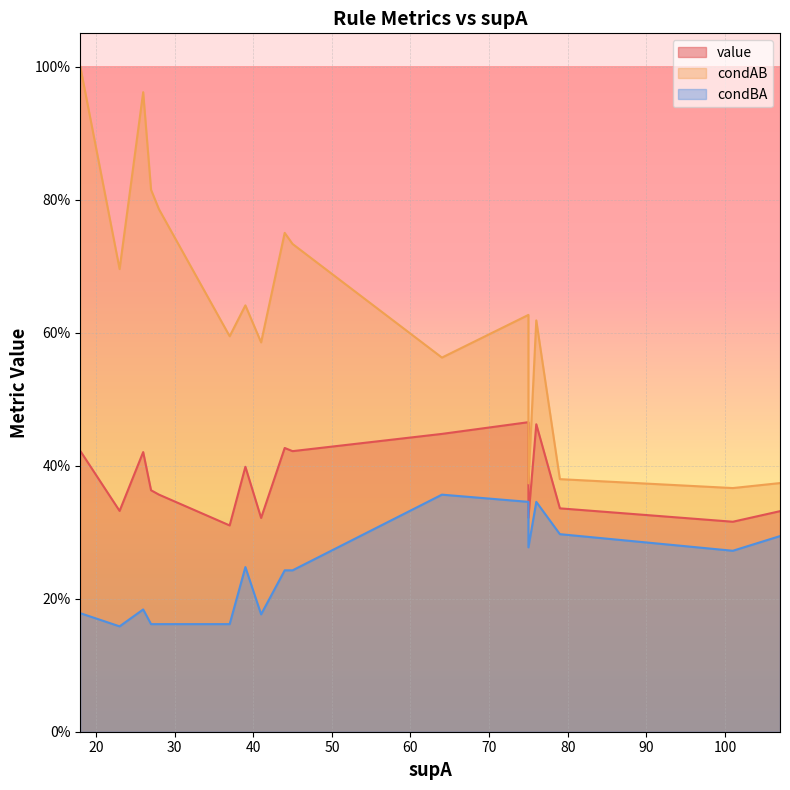

What is the value of the value point at the 4th from the left?

0.4